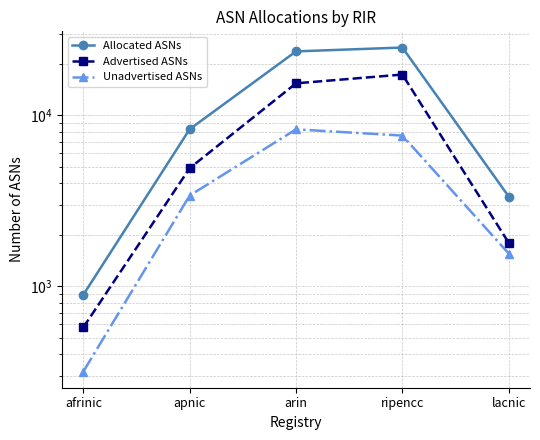

Reading left to right, what are all the values shown in this chart?

Allocated ASNs: afrinic=892	apnic=8312	arin=23712	ripencc=24976	lacnic=3351
Advertised ASNs: afrinic=575	apnic=4914	arin=15420	ripencc=17353	lacnic=1796
Unadvertised ASNs: afrinic=317	apnic=3398	arin=8292	ripencc=7623	lacnic=1555